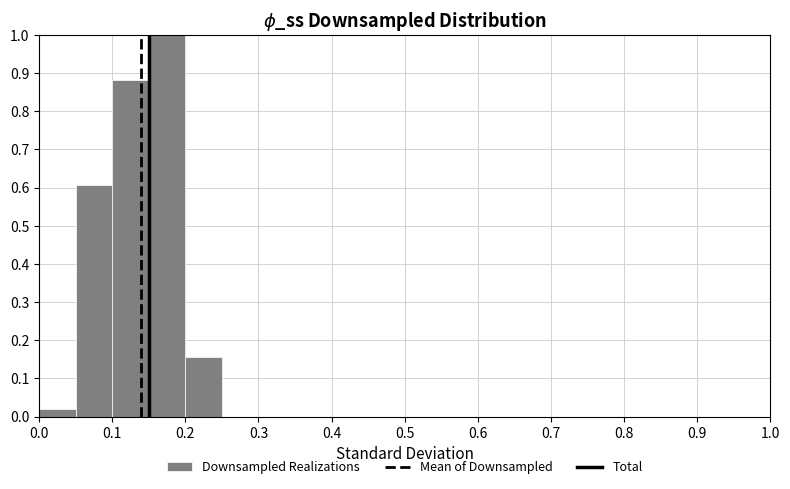

Reading left to right, list every bar in this chart as the range it spans on the x-axis followed by its height. The values are not printed on the chart, so give them approximately, as read against the axis.

0.00 to 0.05: 0.02
0.05 to 0.10: 0.61
0.10 to 0.15: 0.88
0.15 to 0.20: 1.00
0.20 to 0.25: 0.16
0.25 to 0.30: 0
0.30 to 0.35: 0
0.35 to 0.40: 0
0.40 to 0.45: 0
0.45 to 0.50: 0
0.50 to 0.55: 0
0.55 to 0.60: 0
0.60 to 0.65: 0
0.65 to 0.70: 0
0.70 to 0.75: 0
0.75 to 0.80: 0
0.80 to 0.85: 0
0.85 to 0.90: 0
0.90 to 0.95: 0
0.95 to 1.00: 0